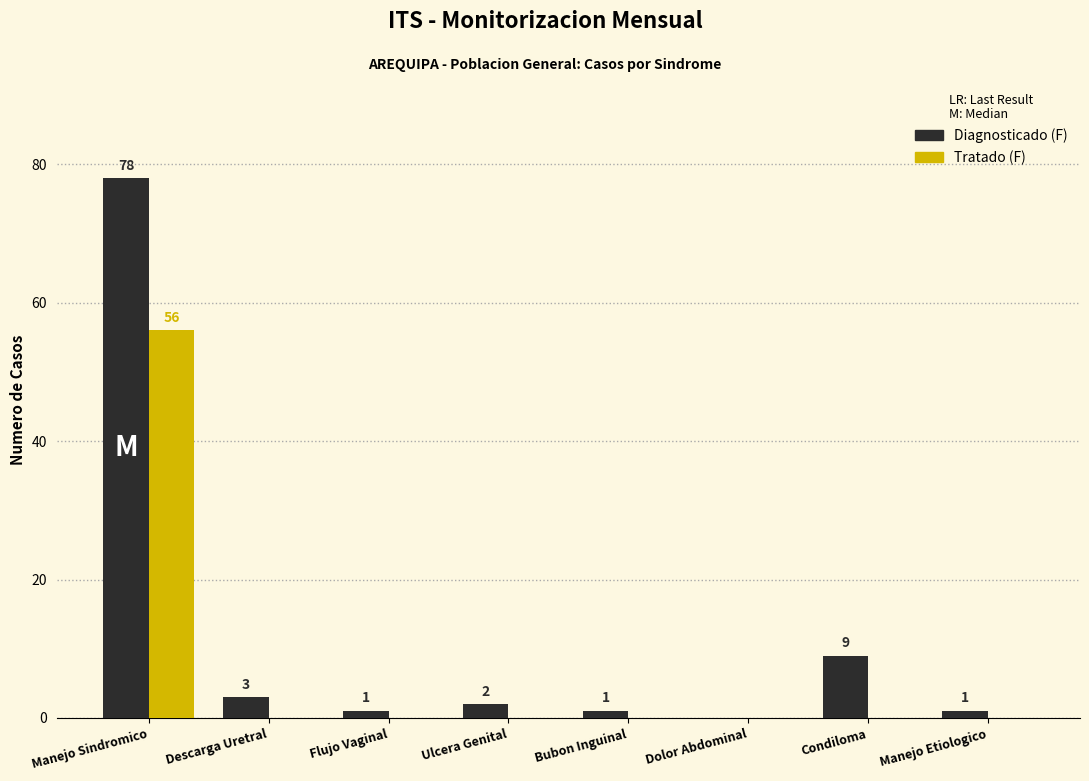

At which label does Tratado (F) reach its peak?

Manejo Sindromico